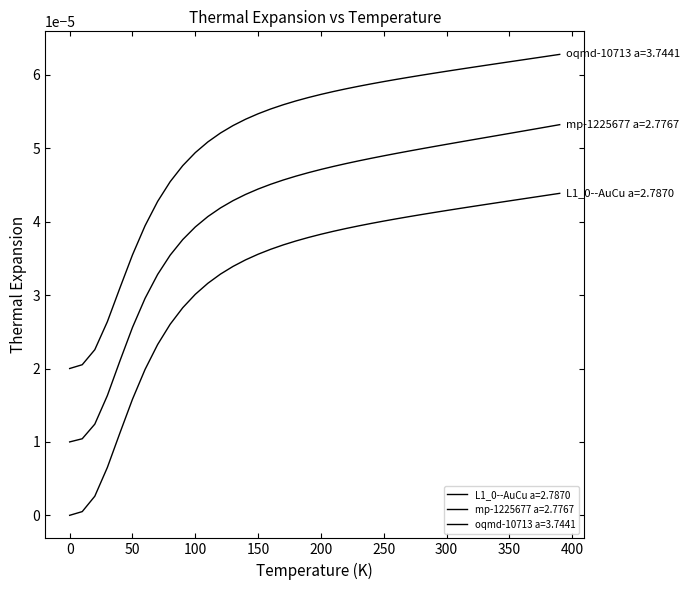

True or false: oqmd-10713 a=3.7441 and mp-1225677 a=2.7767 cross at least once.

False